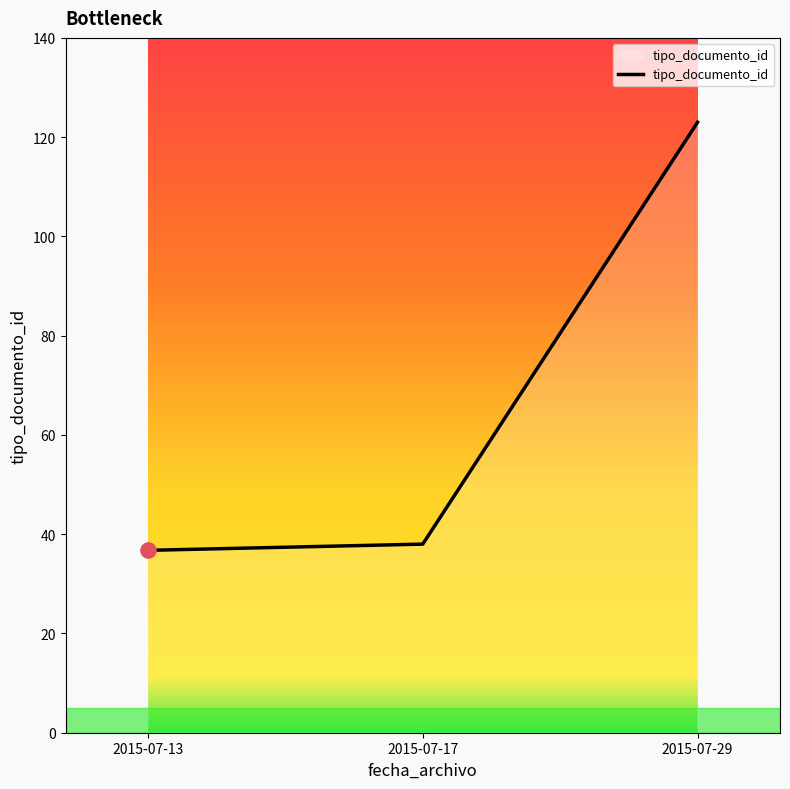

Between 2015-07-13 and 2015-07-29, which is larger?

2015-07-29